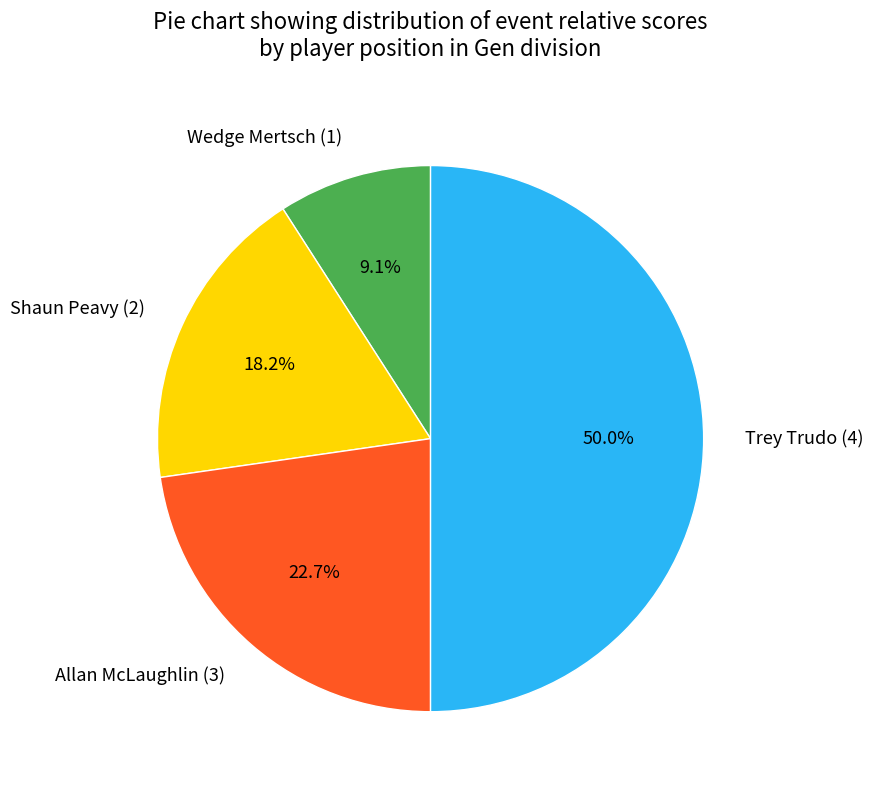

Does Wedge Mertsch (1) account for over 50% of the chart?

No